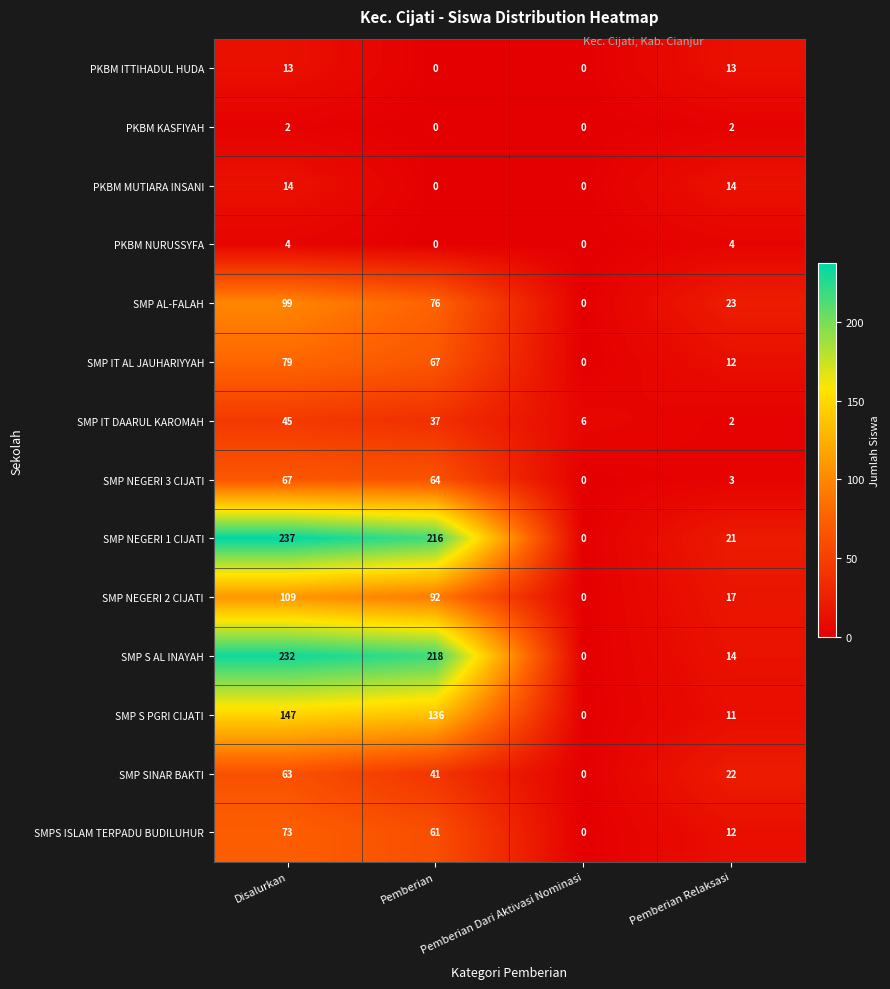

The PKBM KASFIYAH series shows 1 at Pemberian Relaksasi. True or false?

False